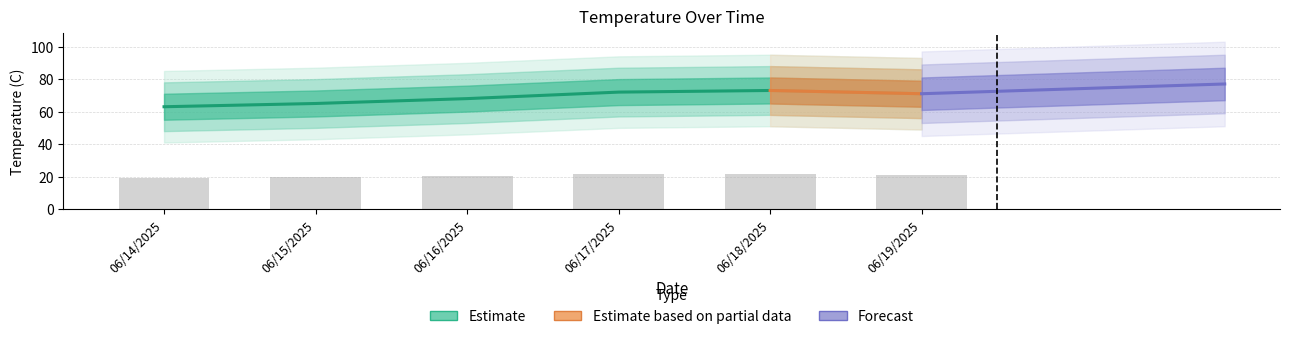

What position from the right is 06/18/2025?

2